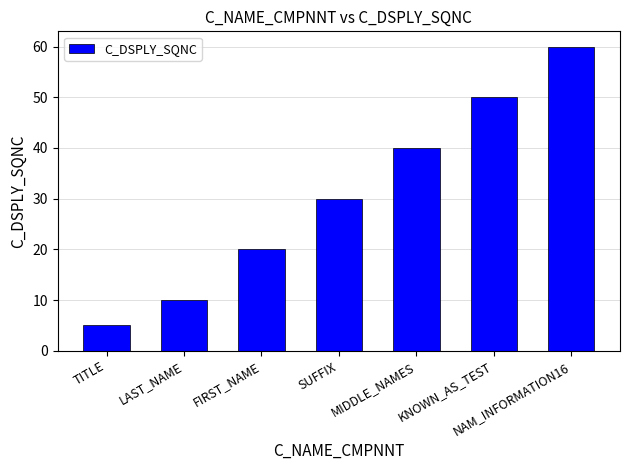

What is the average value?

31